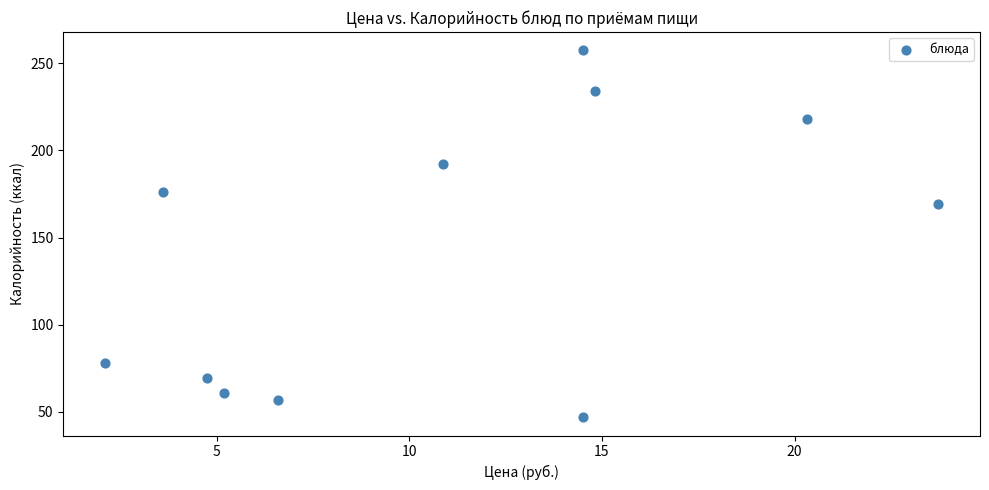

What Y value in the scatter plot is closest to 152?

169.0